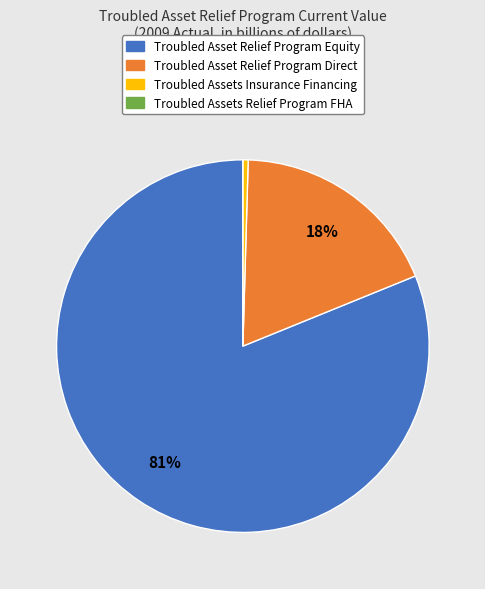

Does Troubled Asset Relief Program Direct account for over 50% of the chart?

No